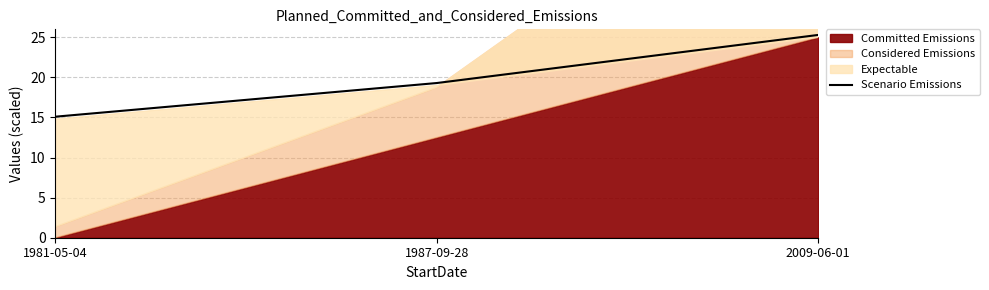

What is the label of the 1st point from the left?

1981-05-04